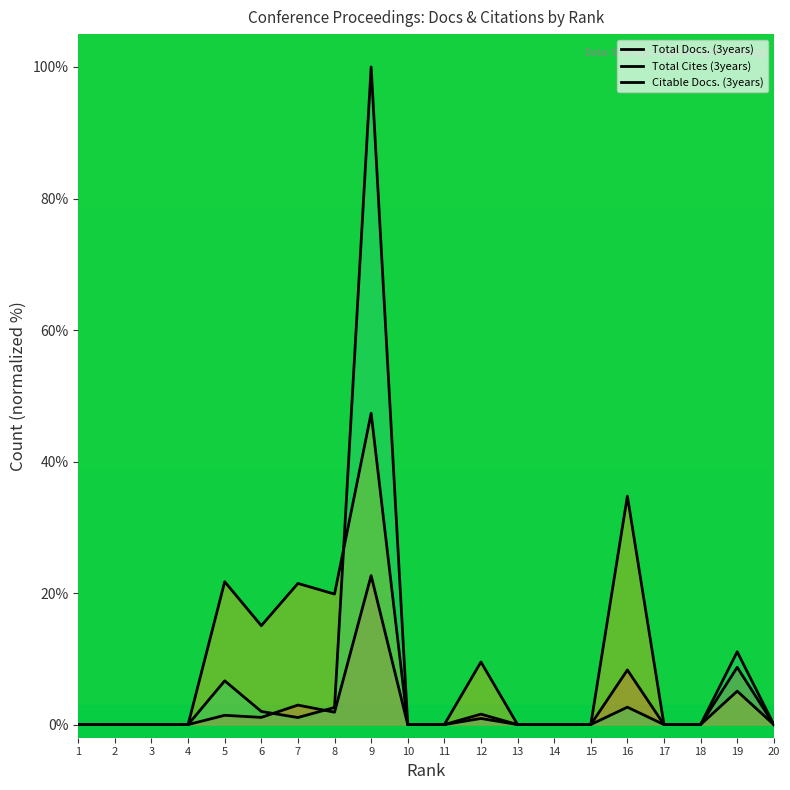

Which category has the lowest value in the Citable Docs. (3years) series?

1